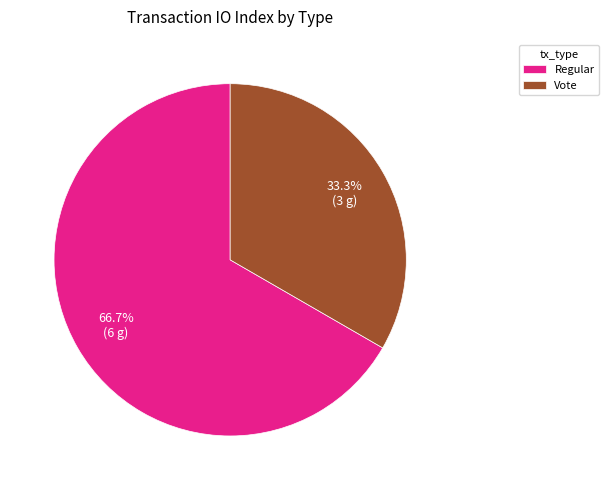

Which slice represents more than half of the pie?

Regular